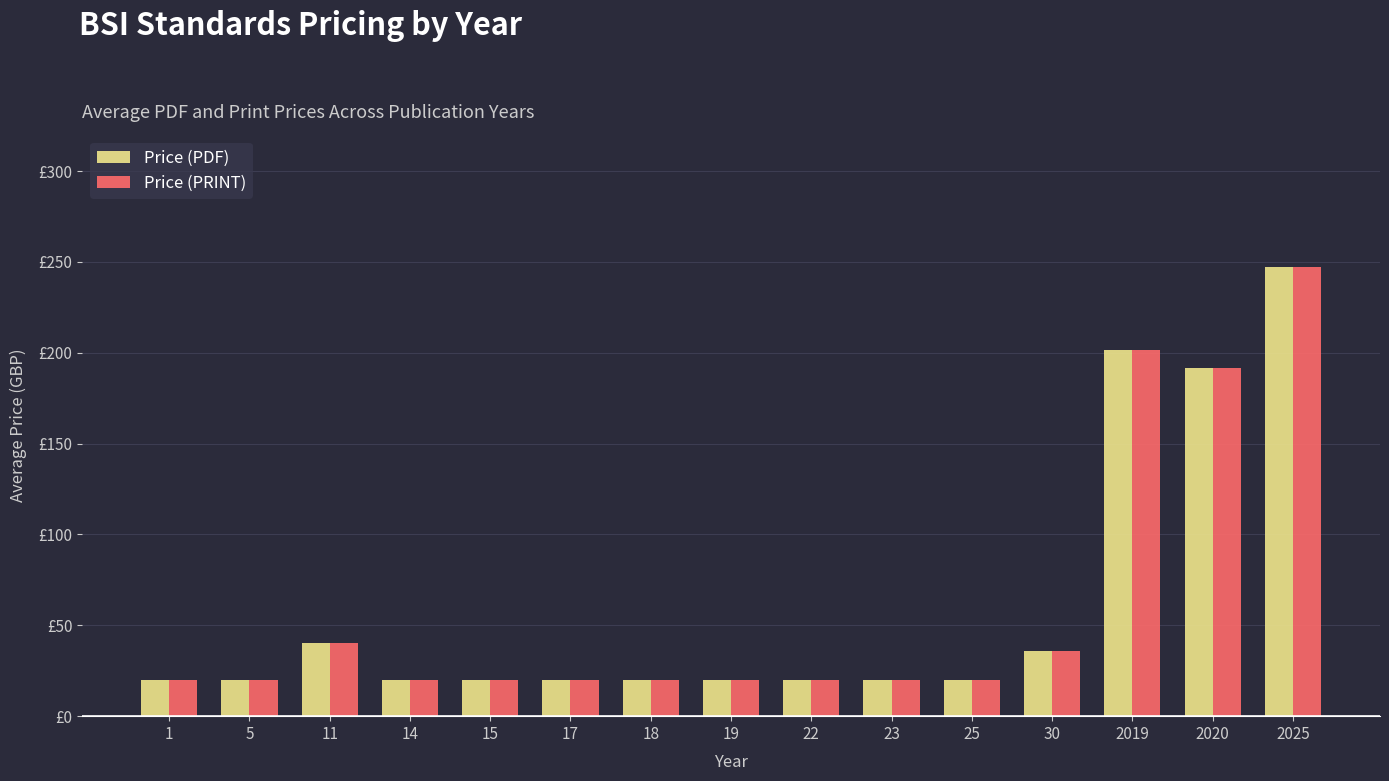

Reading right to left, list all the values displayed in this chart.

Price (PDF): 247.4	191.6	201.3	36.0	20.0	20.0	20.0	20.0	20.0	20.0	20.0	20.0	40.0	20.0	20.0
Price (PRINT): 247.4	191.6	201.3	36.0	20.0	20.0	20.0	20.0	20.0	20.0	20.0	20.0	40.0	20.0	20.0